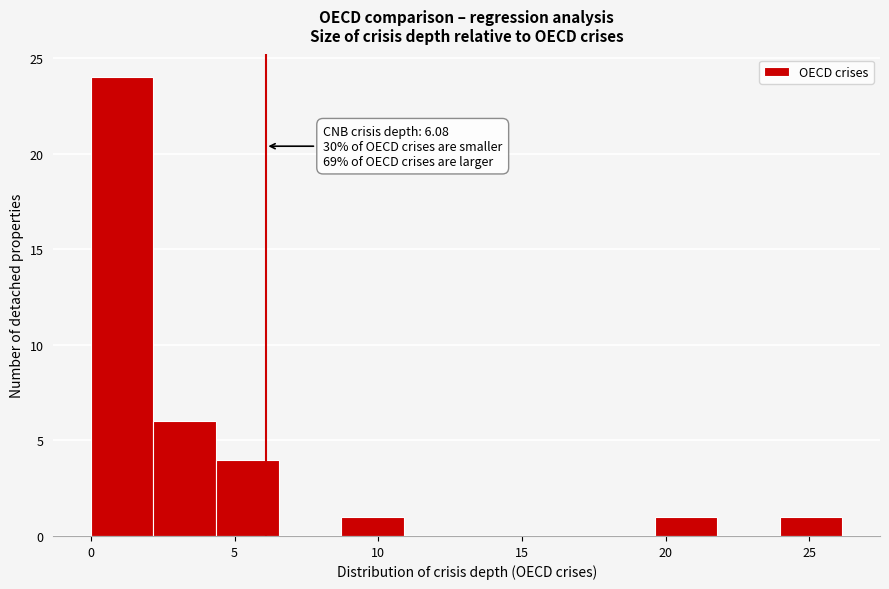

Over which range of the x-axis is the bar tallest?

0.0 to 2.0